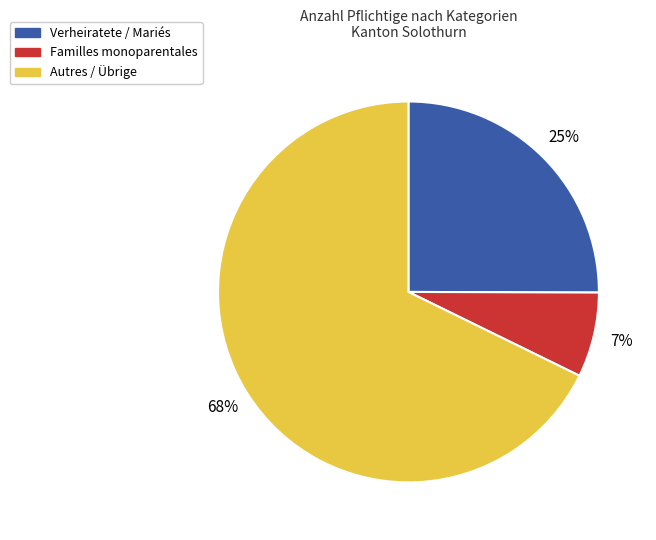

To the nearest percent, what is the difference between the largest and smallest slice percentages?

61%